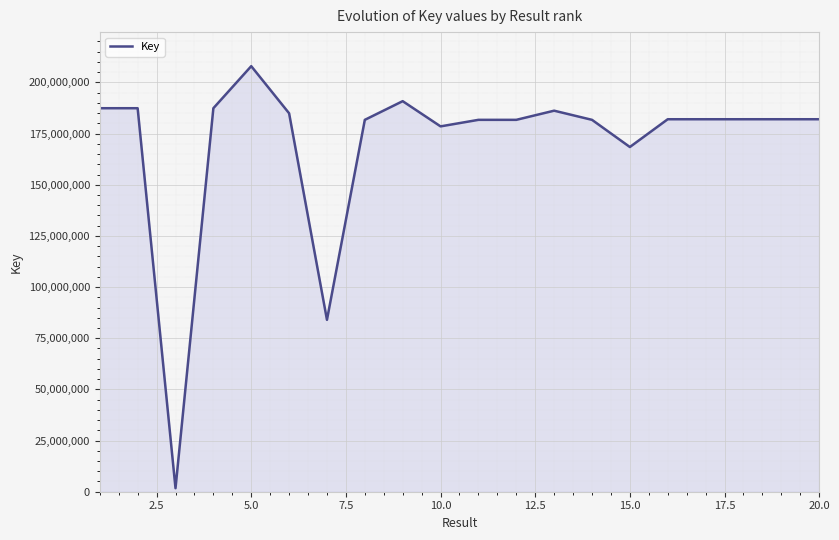

What is the maximum value shown in the chart?

207939297